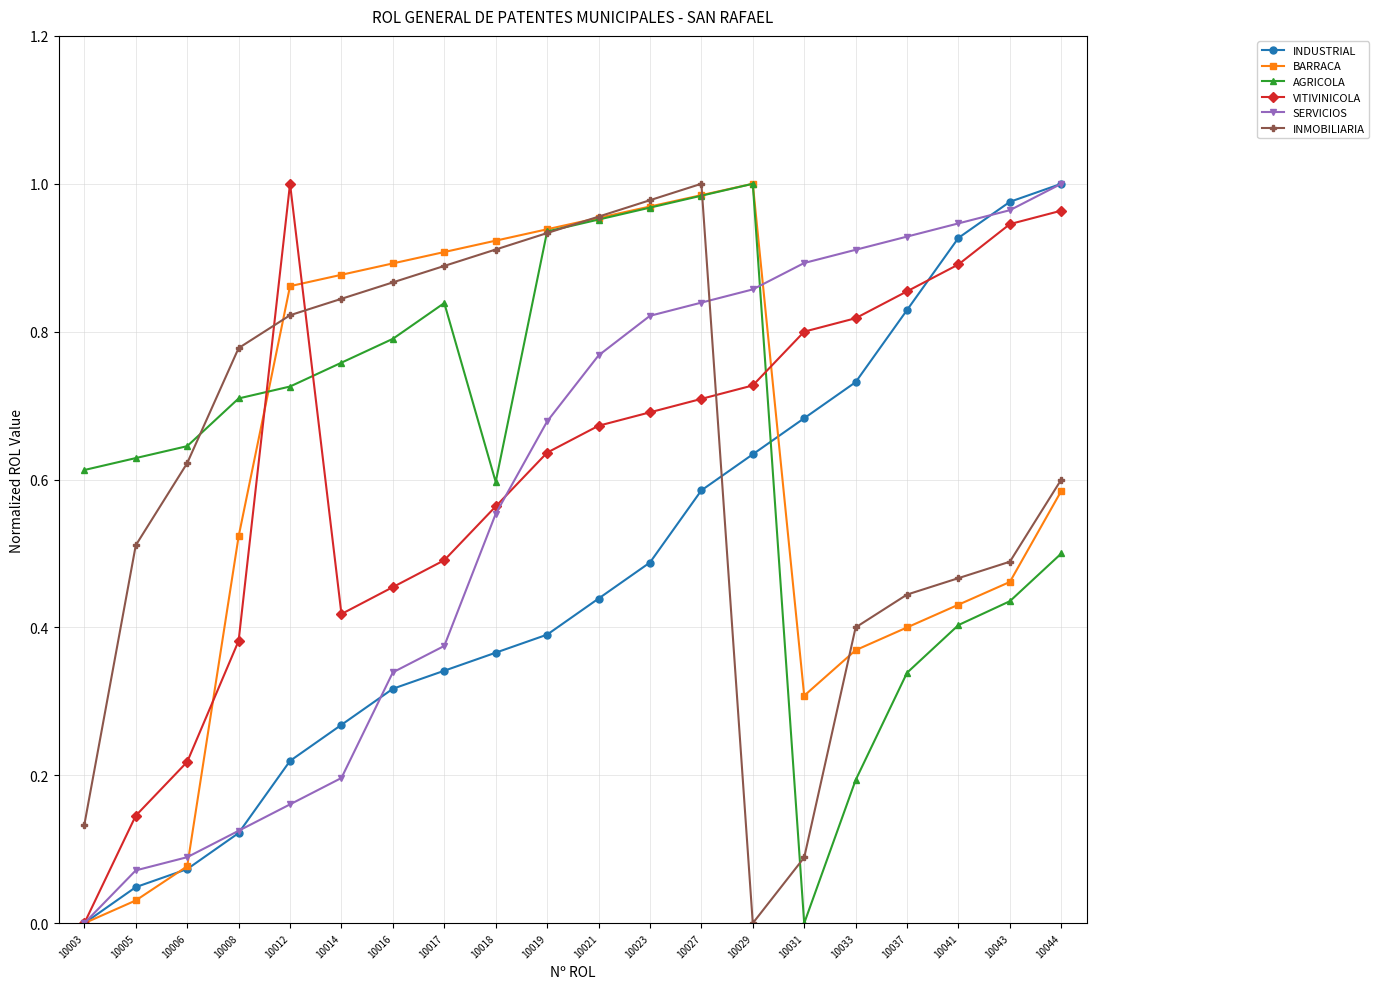

Rank the series at 10037 from highest to lowest value.

SERVICIOS, VITIVINICOLA, INDUSTRIAL, INMOBILIARIA, BARRACA, AGRICOLA